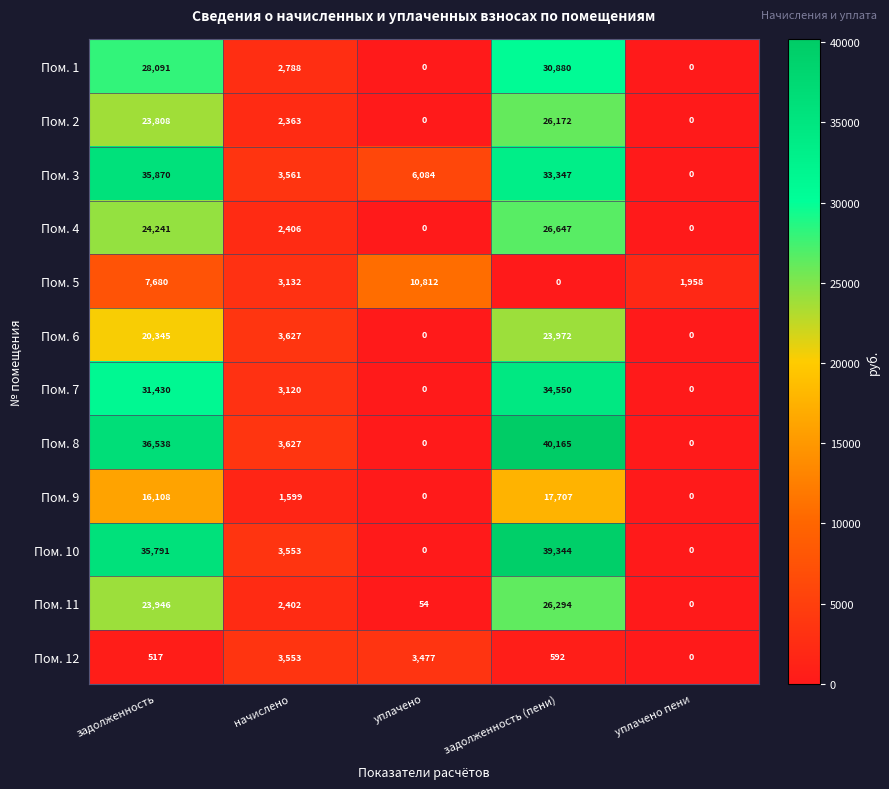

Which series changed the most between задолженность and уплачено?

Пом. 8